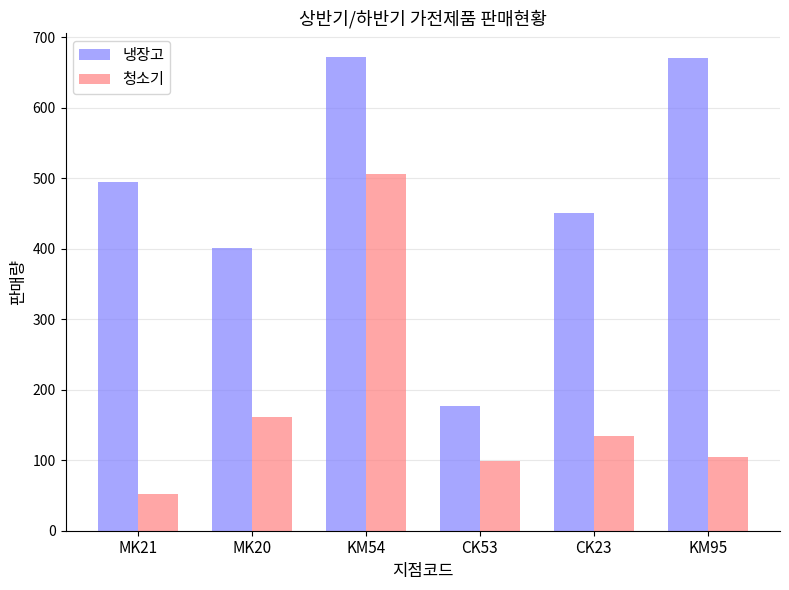

The value of 냉장고 at CK53 is 177.0. True or false?

True